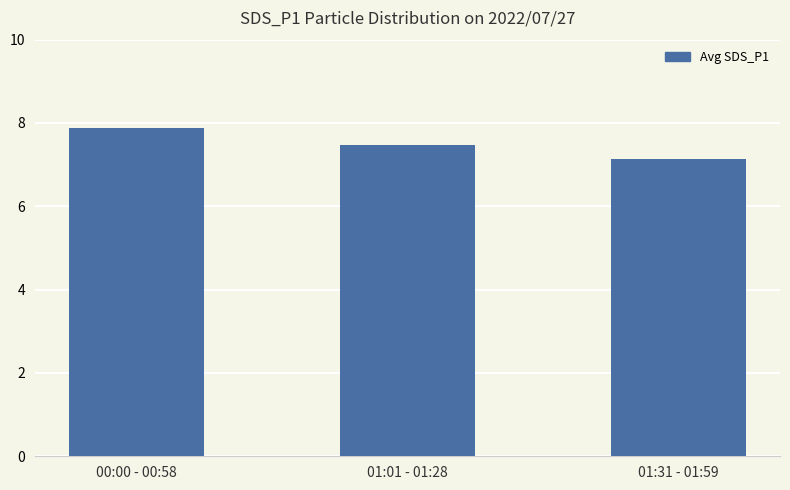

Which category has the lowest value across all series?

01:31 - 01:59